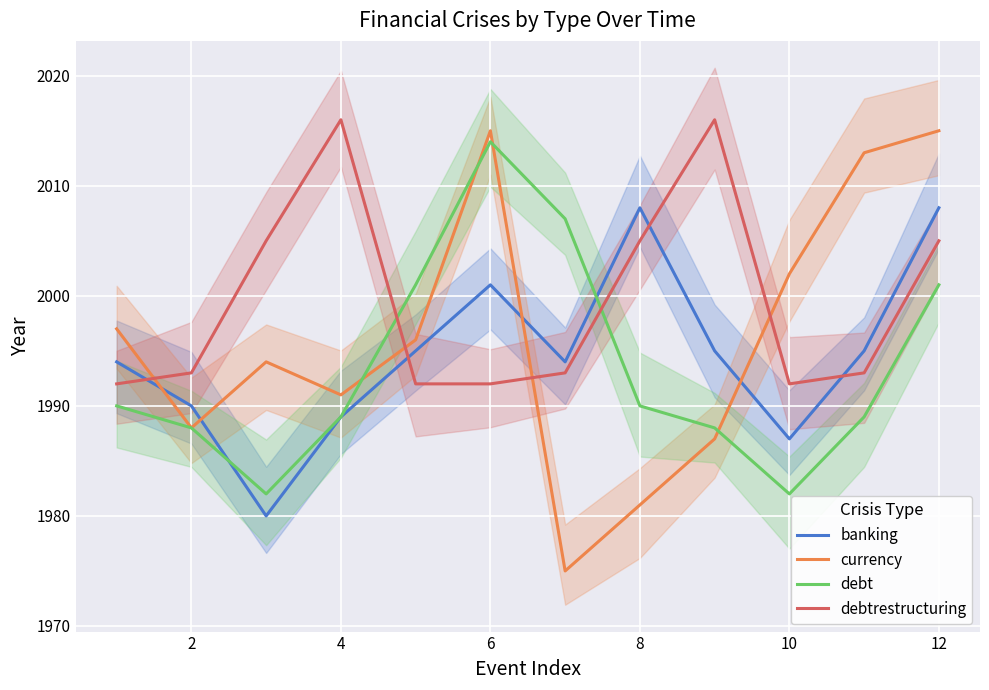

Reading left to right, transcribe all the data shown in this chart.

banking: 1994	1990	1980	1989	1995	2001	1994	2008	1995	1987	1995	2008
currency: 1997	1988	1994	1991	1996	2015	1975	1981	1987	2002	2013	2015
debt: 1990	1988	1982	1989	2001	2014	2007	1990	1988	1982	1989	2001
debtrestructuring: 1992	1993	2005	2016	1992	1992	1993	2005	2016	1992	1993	2005